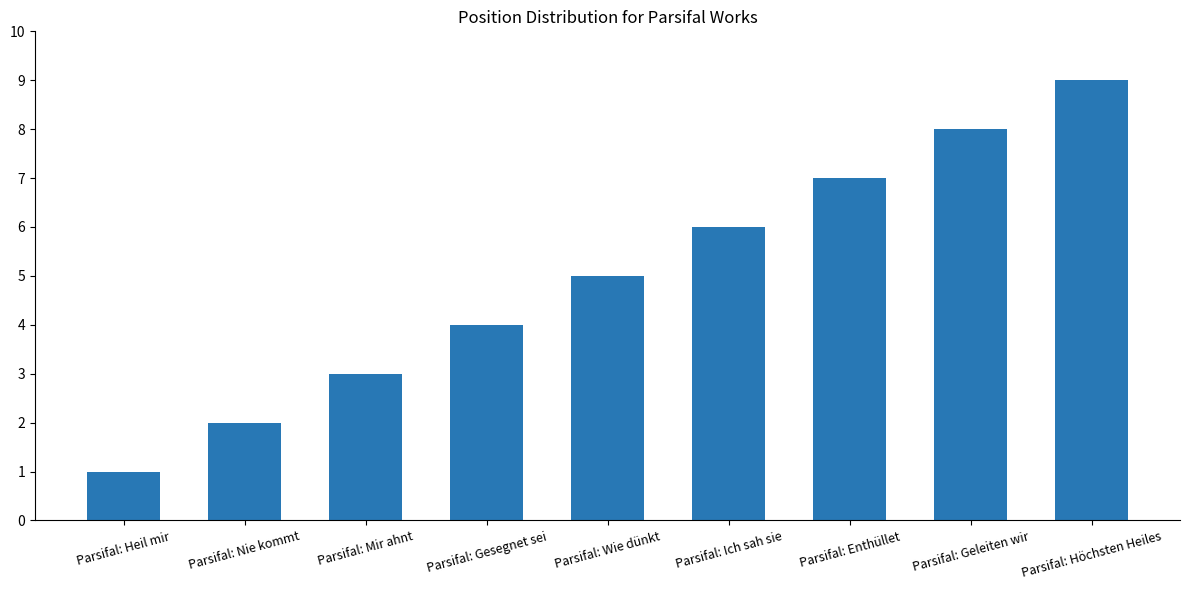

How many values are below 5?

4